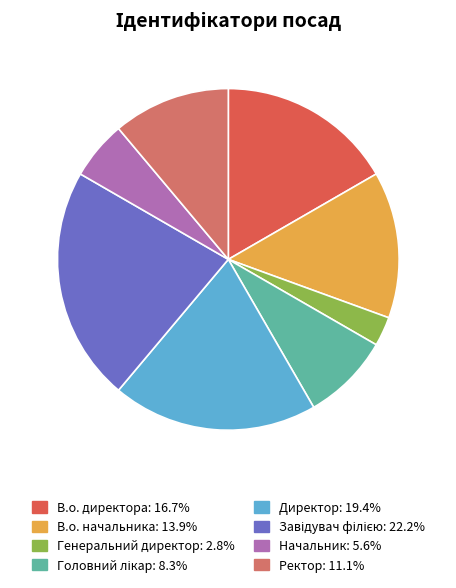

How many segments does this pie chart have?

8